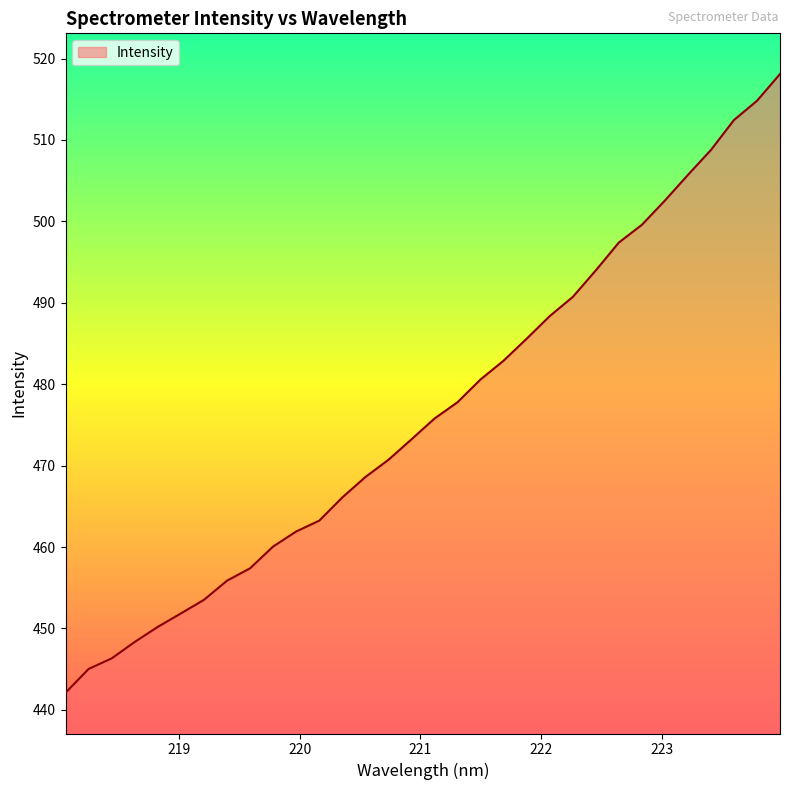

How many values are below 475?

16